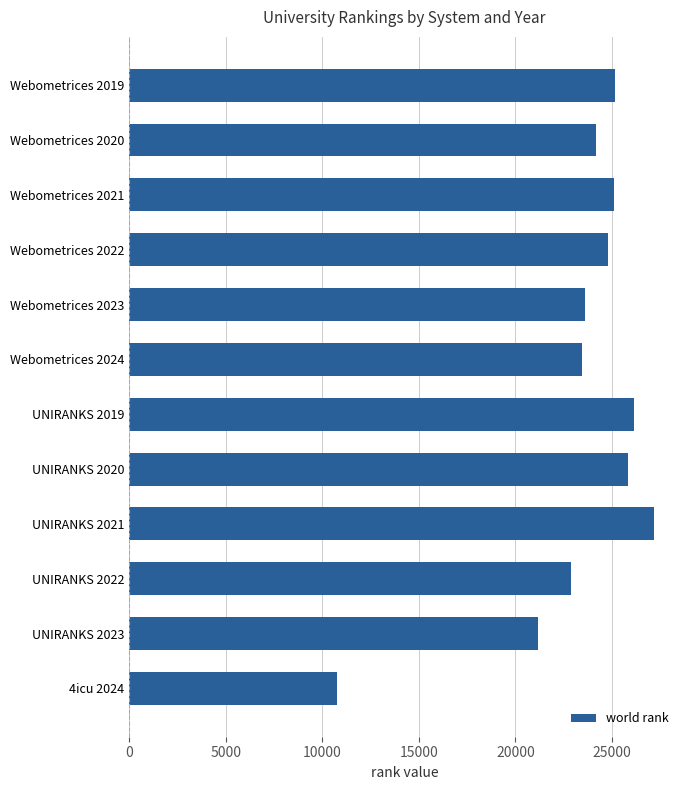

What is the ratio of the value at Webometrices 2022 to the value at UNIRANKS 2019?

0.9